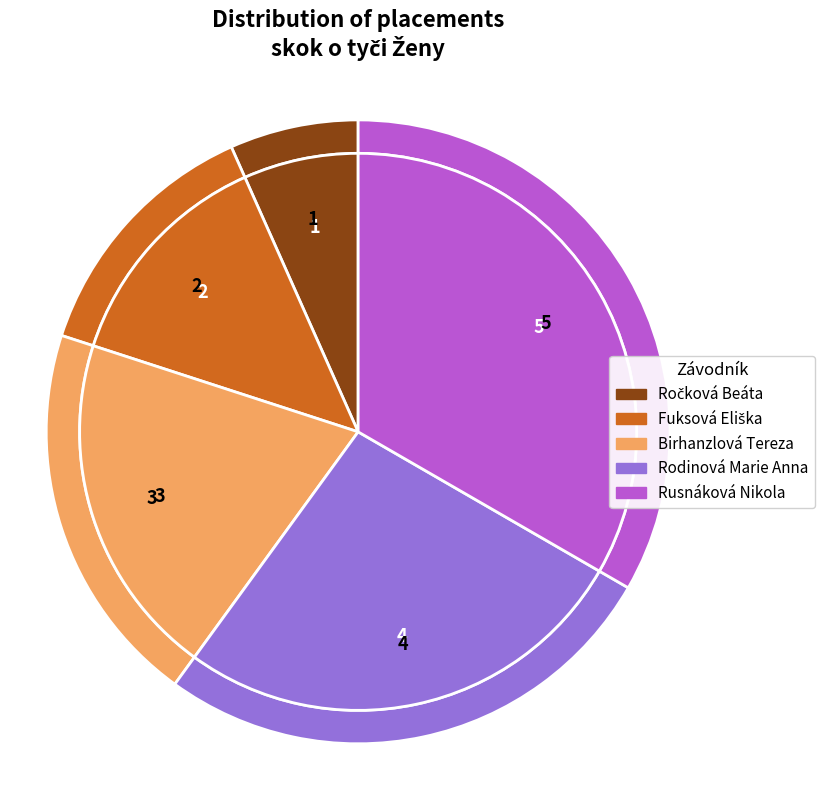

To the nearest percent, what percentage of the pie is Fuksová Eliška?

13%